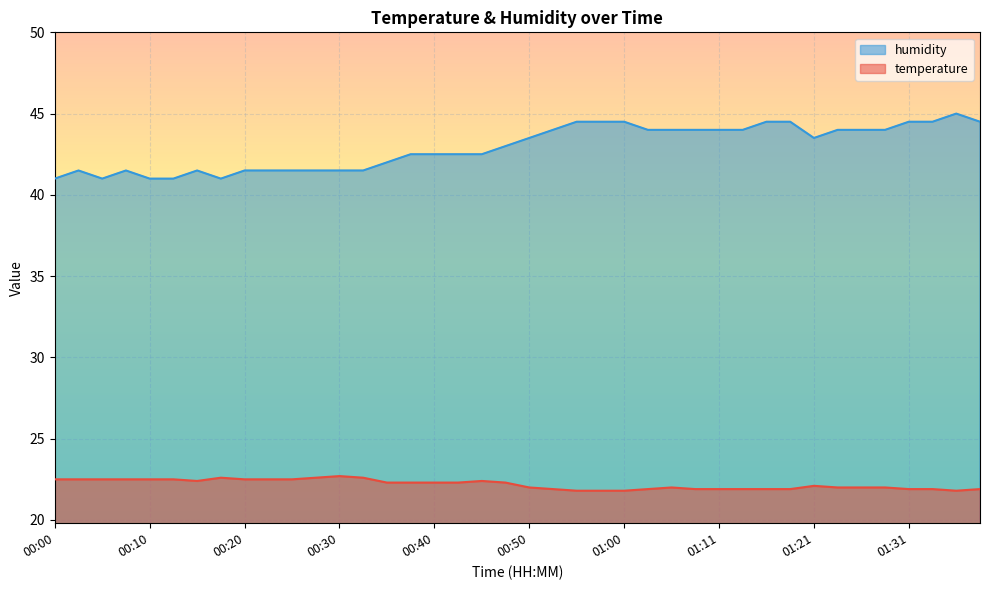

What is the average value of the humidity series?

42.9